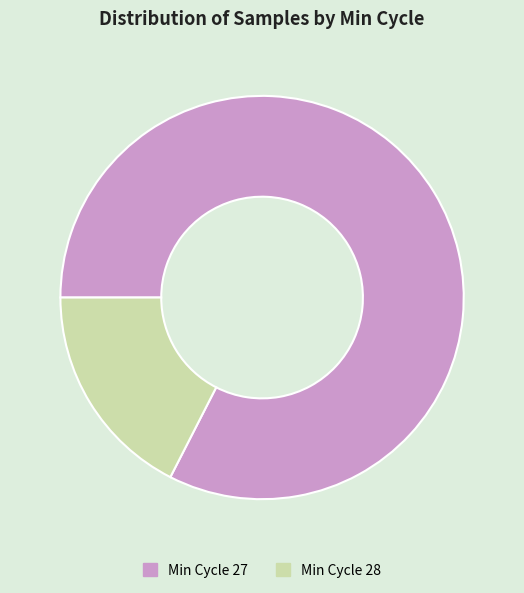

Is there a majority slice in this chart?

Yes